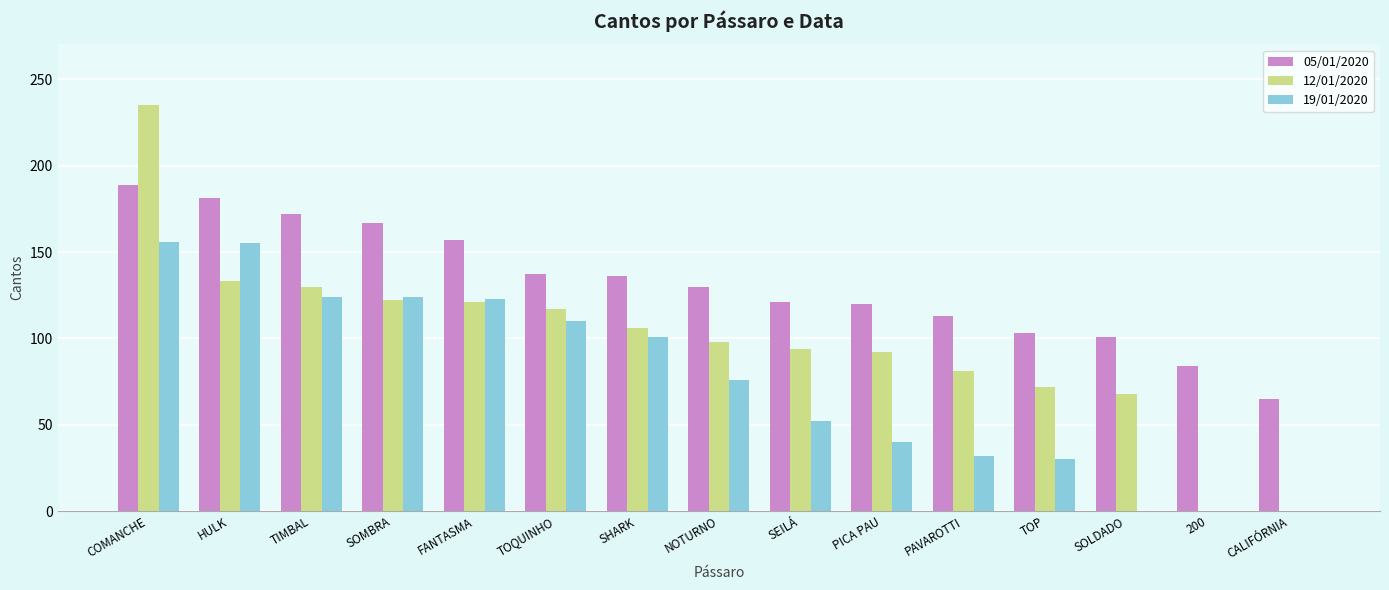

Is it true that 12/01/2020 equals 51 at SHARK?

False